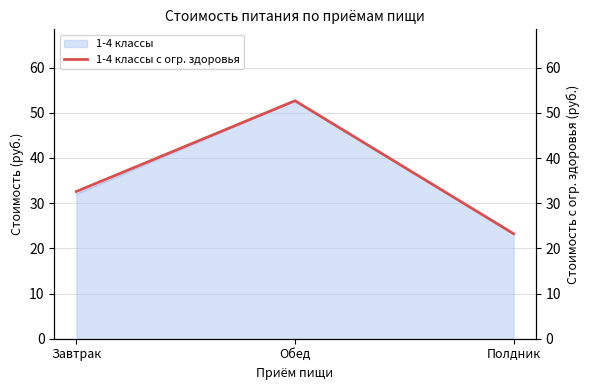

What is the difference between the maximum and minimum values?

29.5